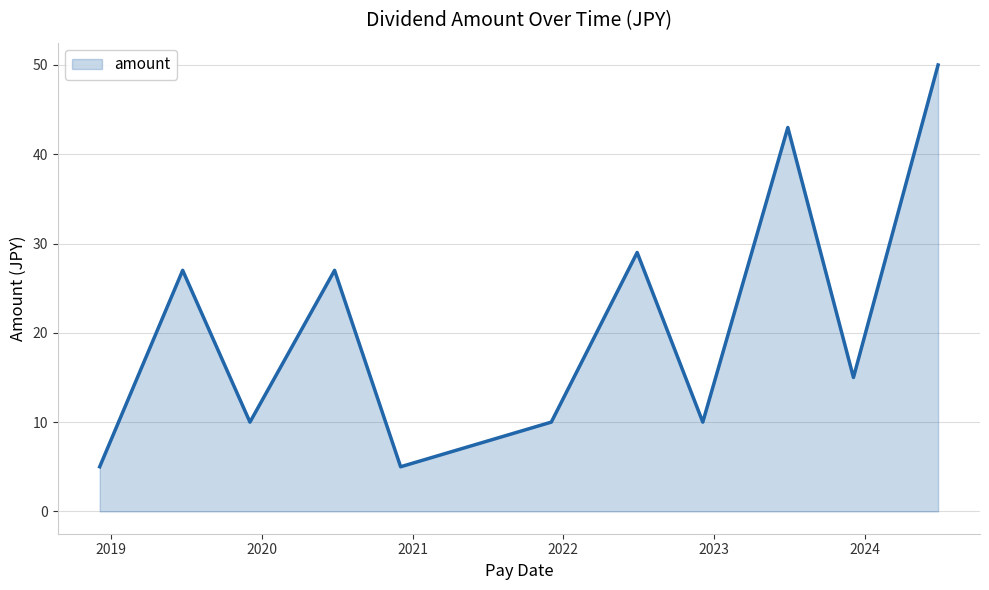

What is the difference between the maximum and minimum values?

45